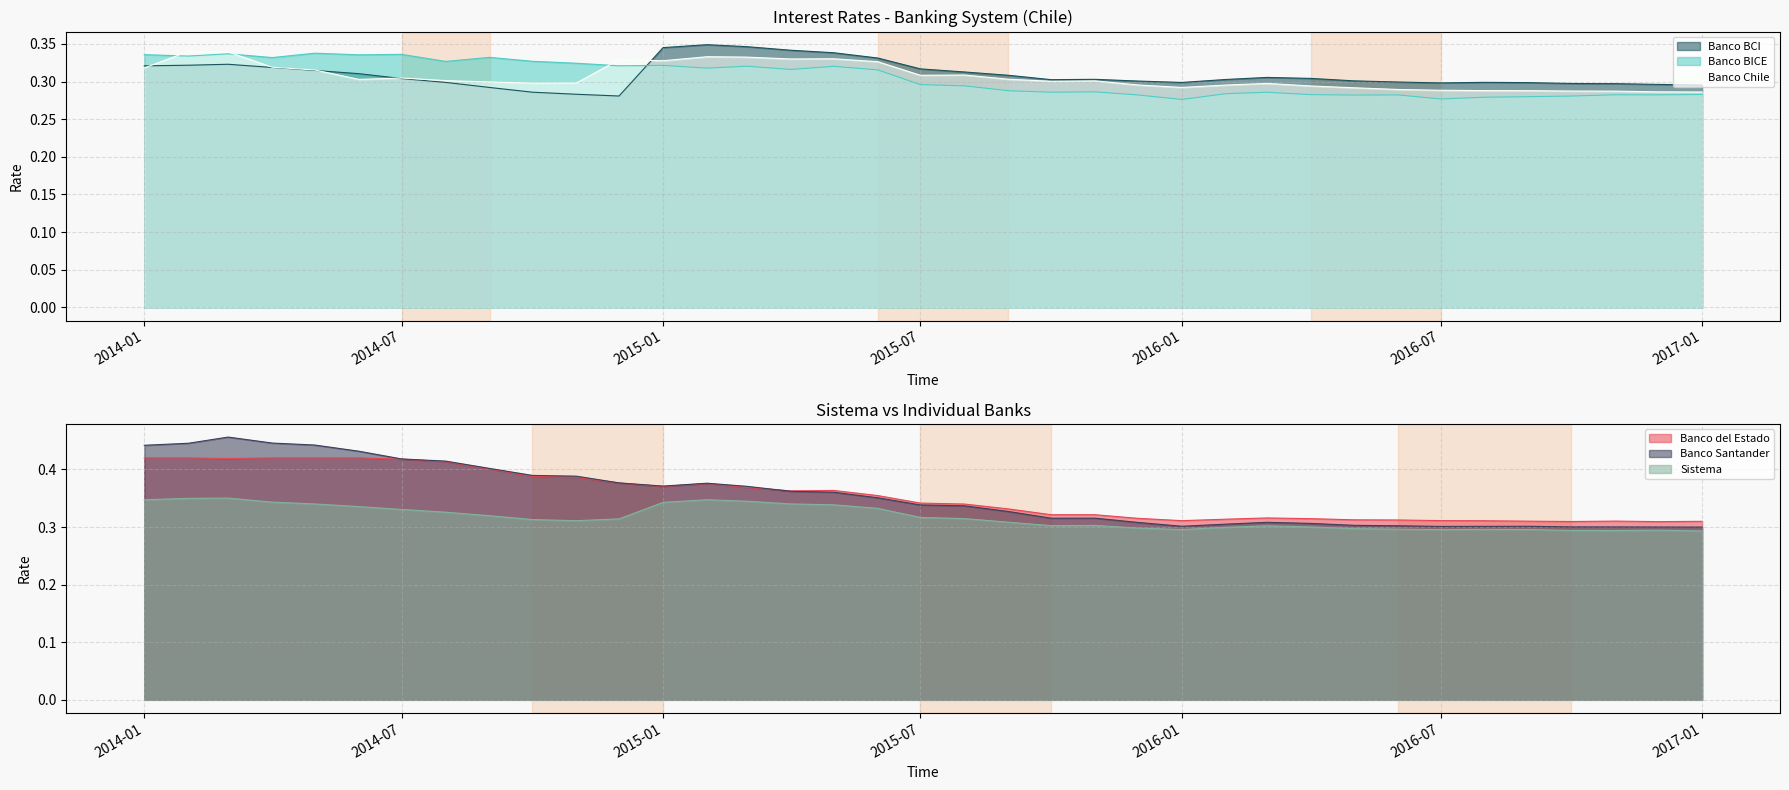

True or false: Banco BCI and Banco BICE cross at least once.

True